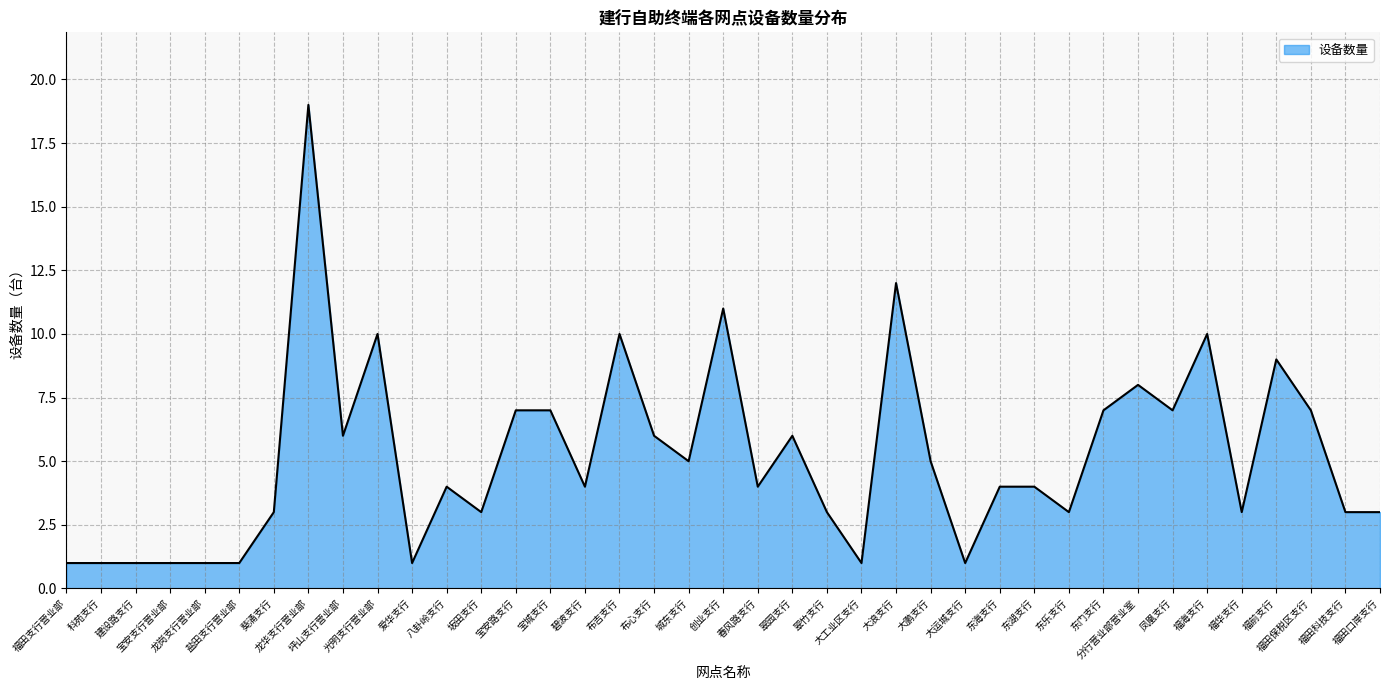

What is the ratio of the value at 大鹏支行 to the value at 坪山支行营业部?

0.8